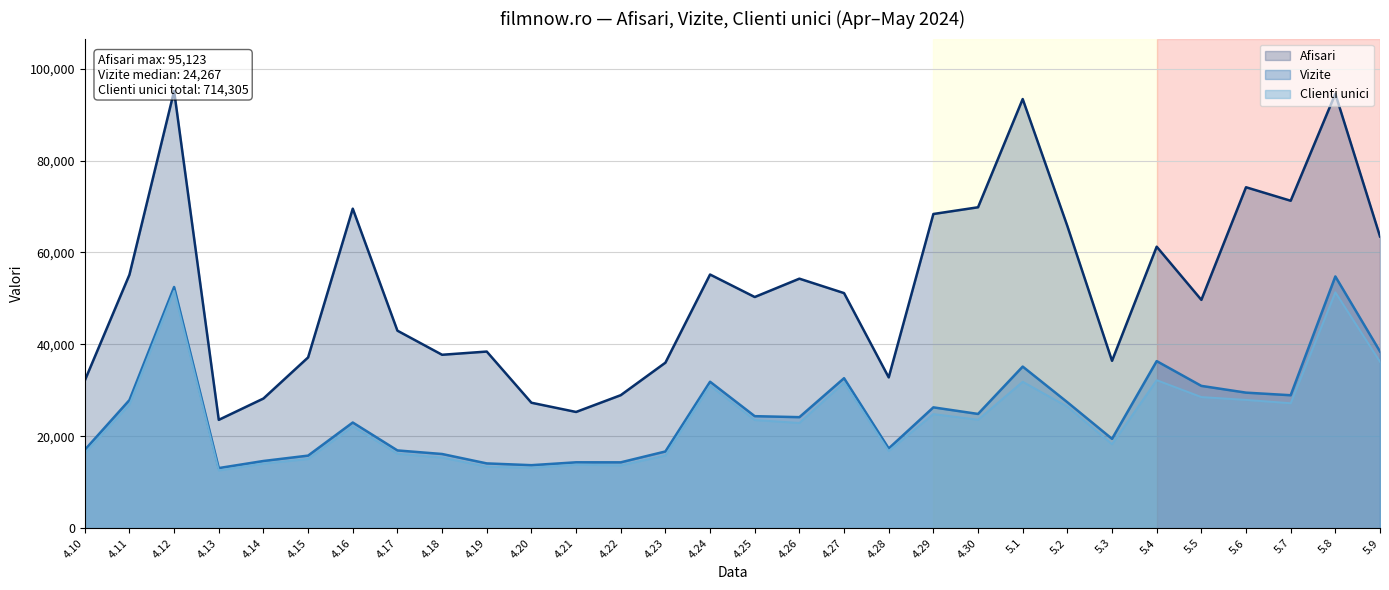

At which label is Clienti unici closest to 32092?

5.4